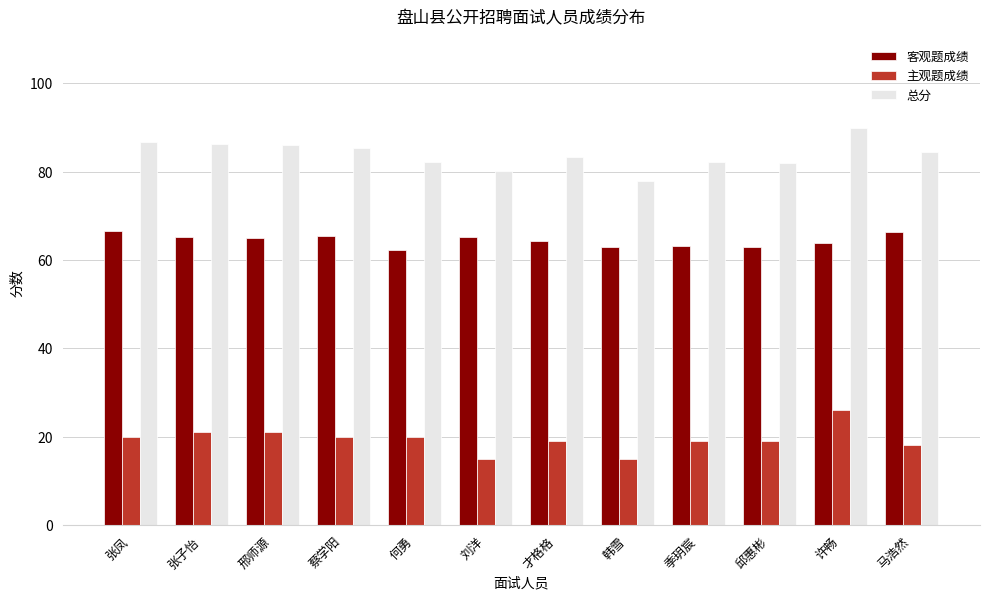

Is it true that 主观题成绩 equals 6.4 at 邢师源?

False